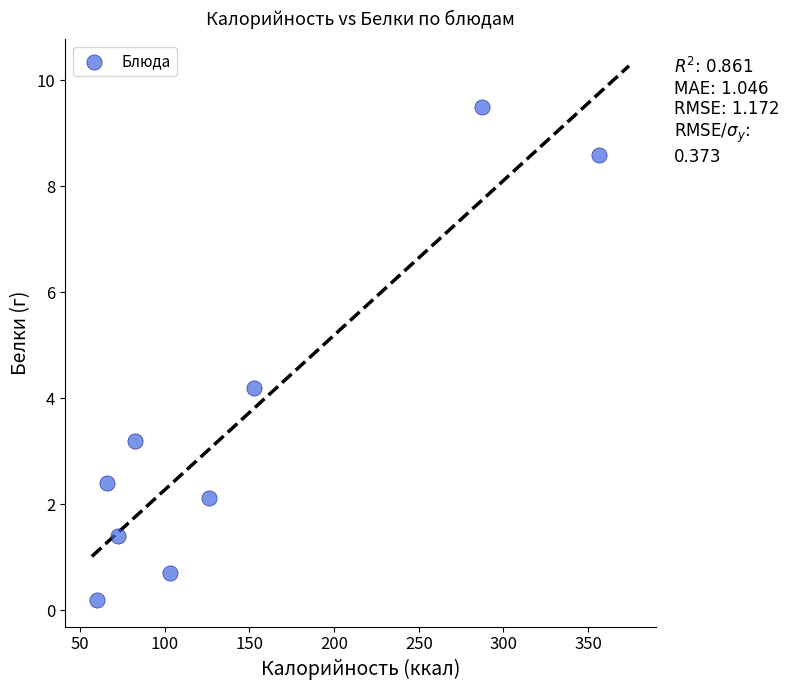

What is the range of X values (max minus min)?

296.3